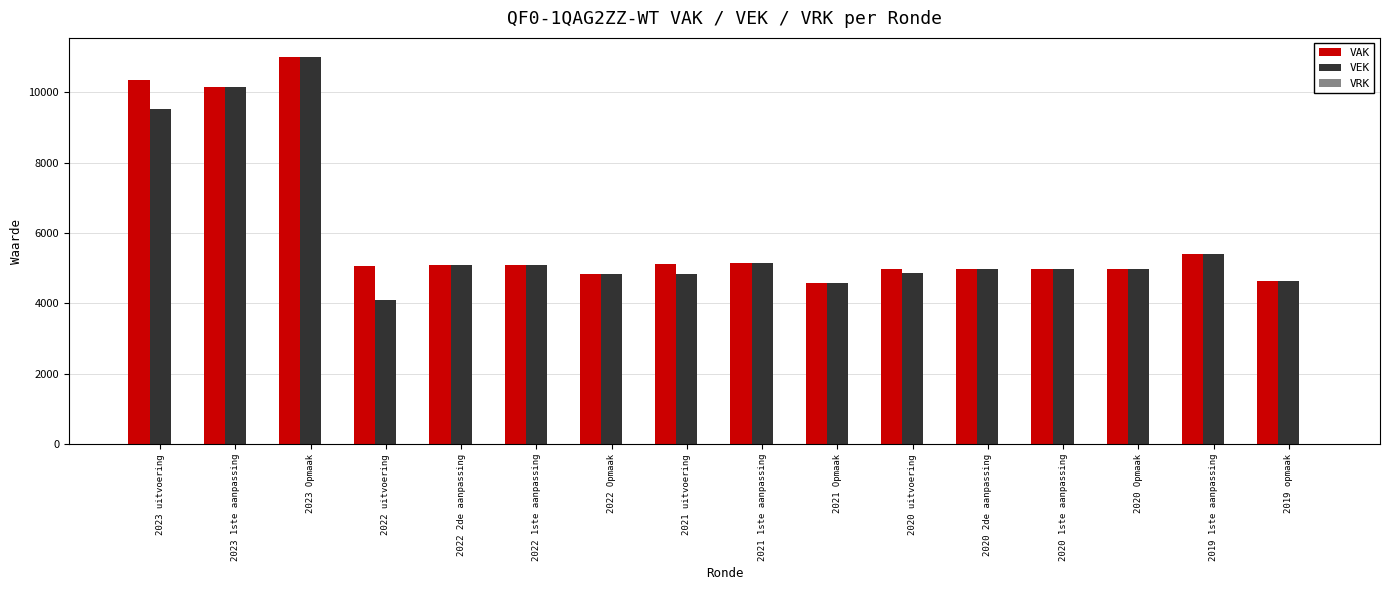

What is the total value across all series at 2022 1ste aanpassing?

10166